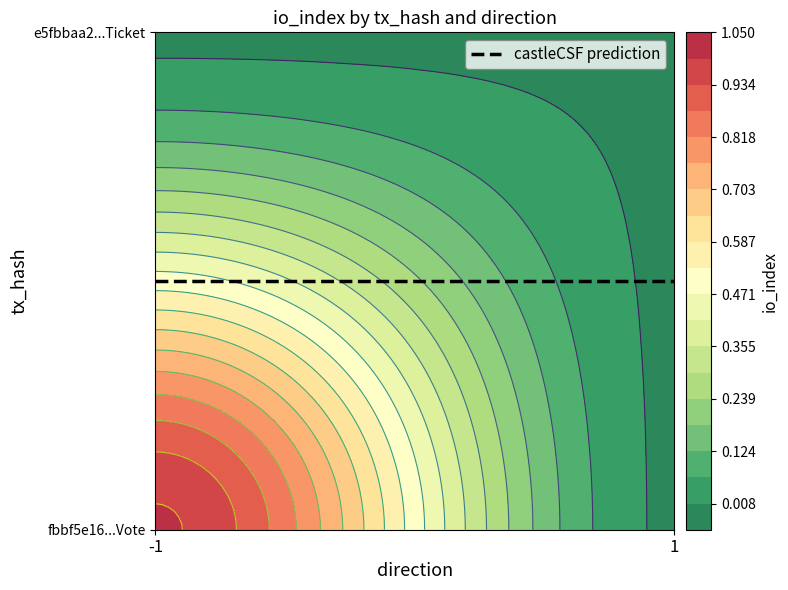

Reading right to left, what are all the values shown in this chart?

fbbf5e16cd3d90b947446651fe140fbb2f1c46a: 1=0	-1=1
e5fbbaa2003cb75bb424ed65c2e159144057d19: 1=0	-1=0